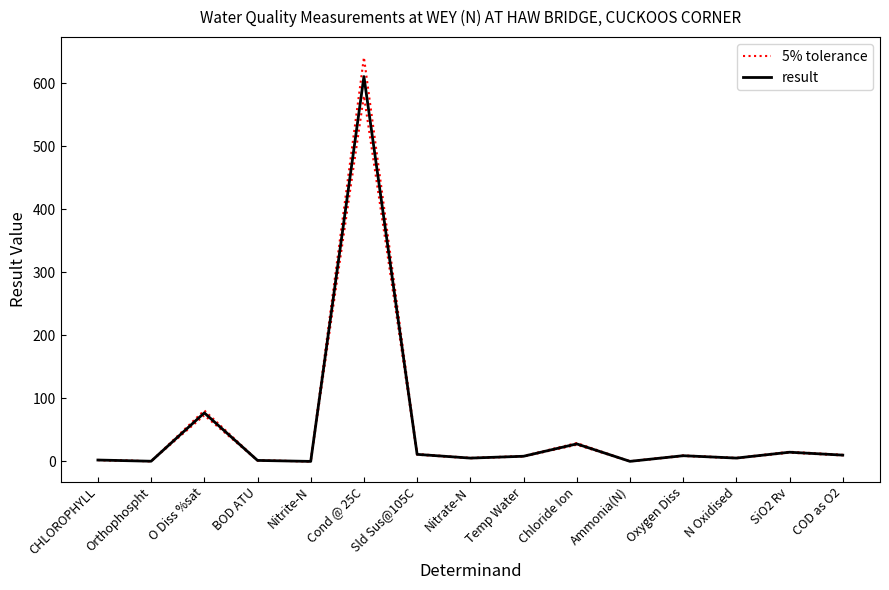

Read the 5% tolerance value at O Diss %sat.

81.0